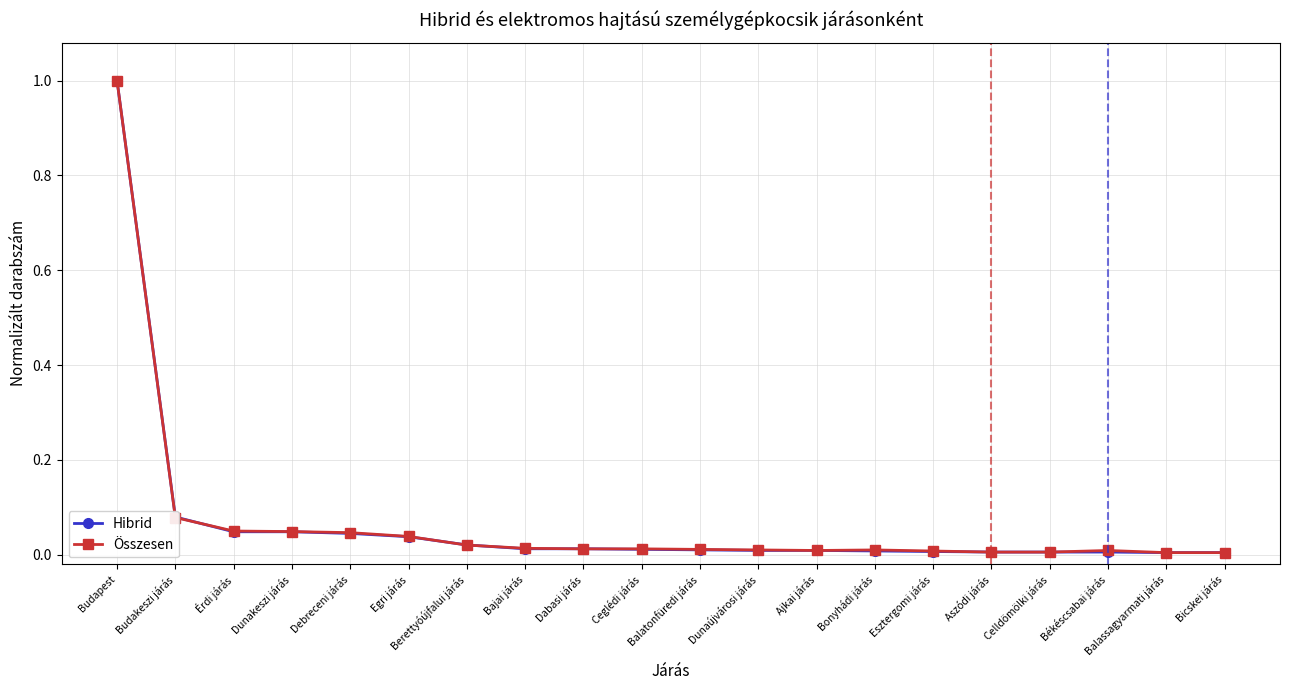

What is the label of the 18th point from the right?

Érdi járás